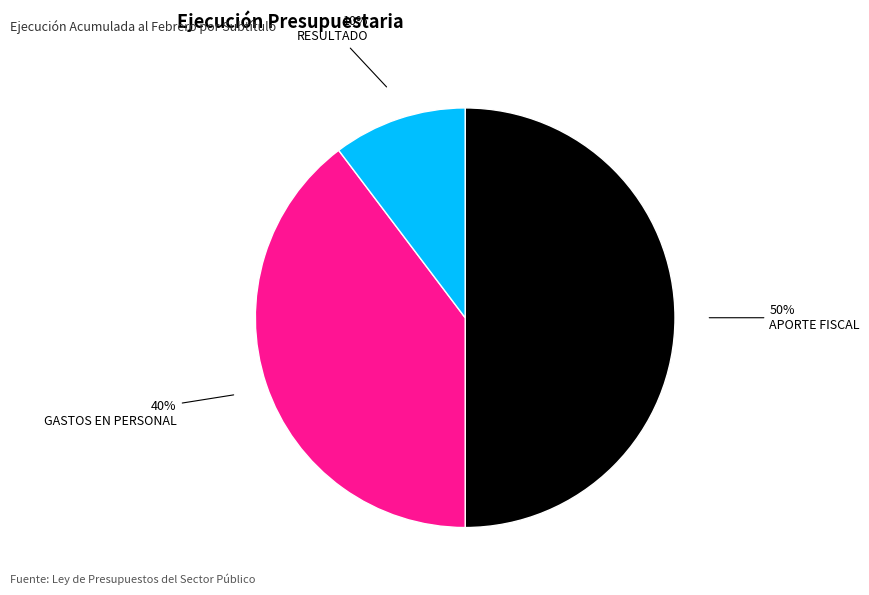

What is the smallest slice in the pie chart?

RESULTADO